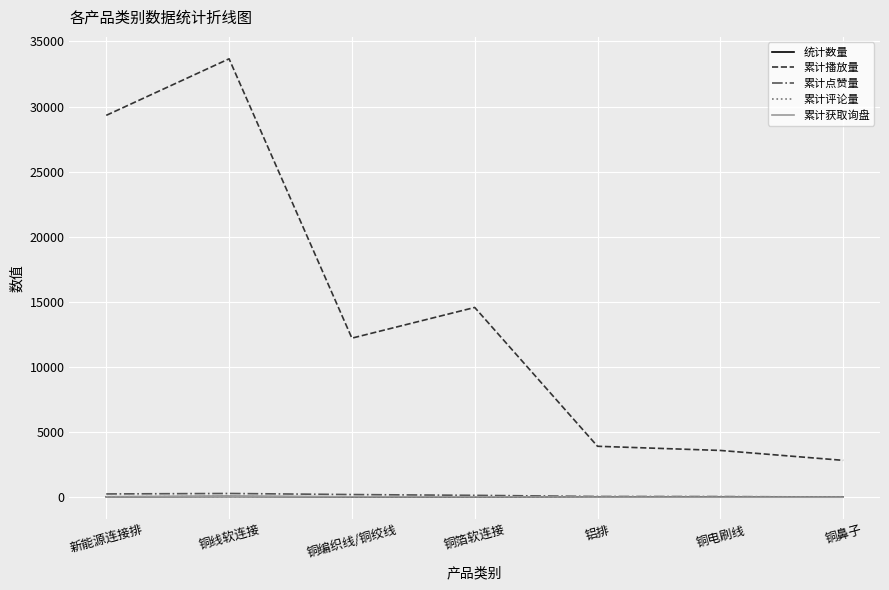

What is the sum of all 统计数量 values?

164